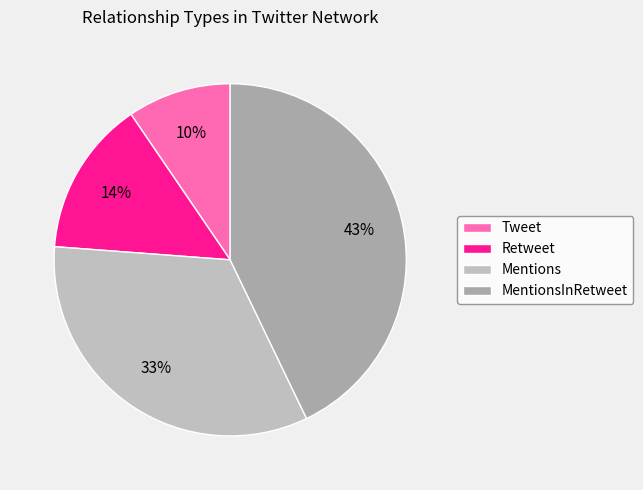

To the nearest percent, what is the difference between the Mentions and Tweet slice percentages?

24%